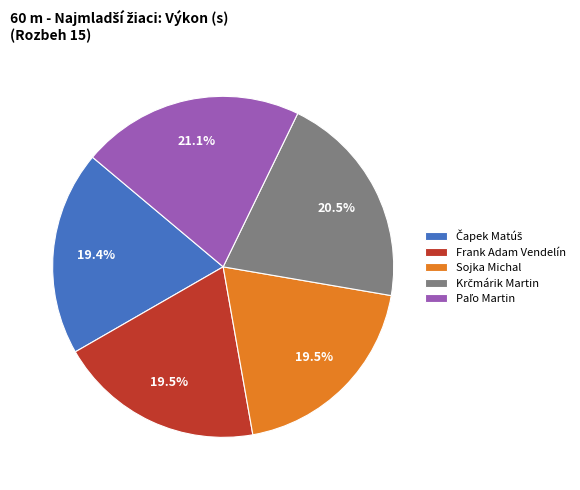

Does any single category account for the majority?

No